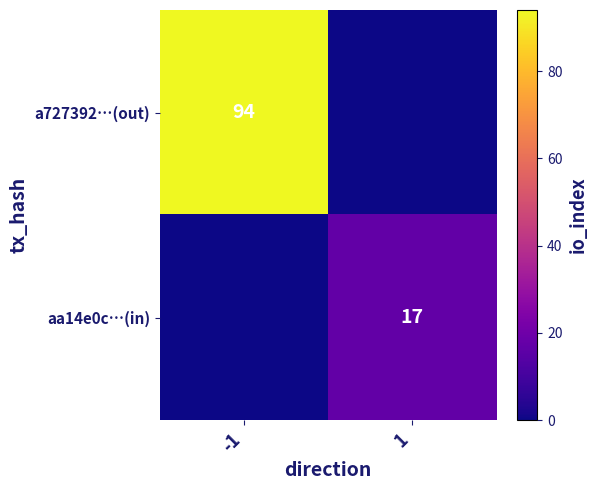

True or false: a727392…(out) has a value of 29 at -1.

False